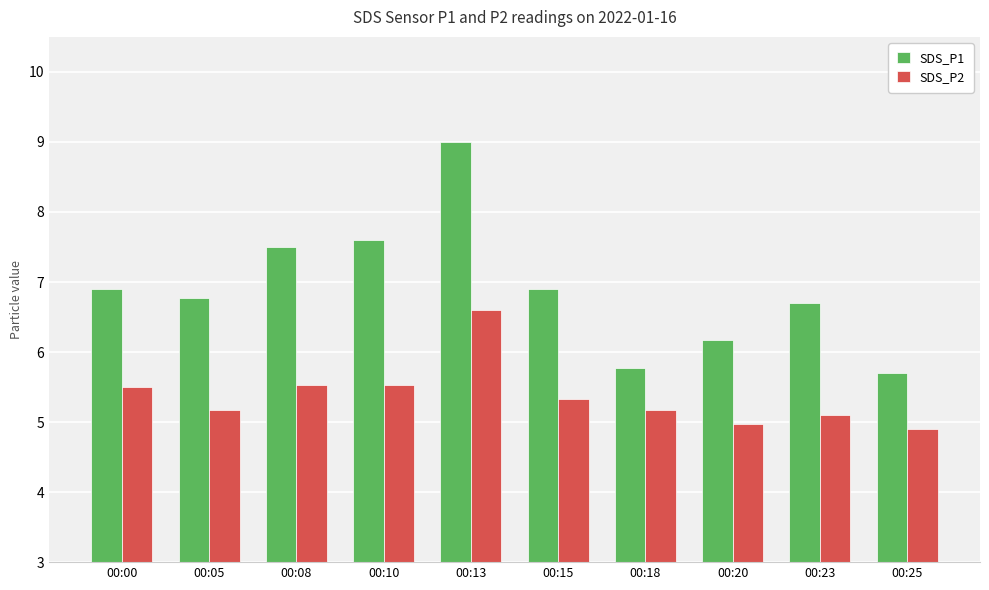

Is it true that SDS_P1 equals 9.9 at 00:15?

False